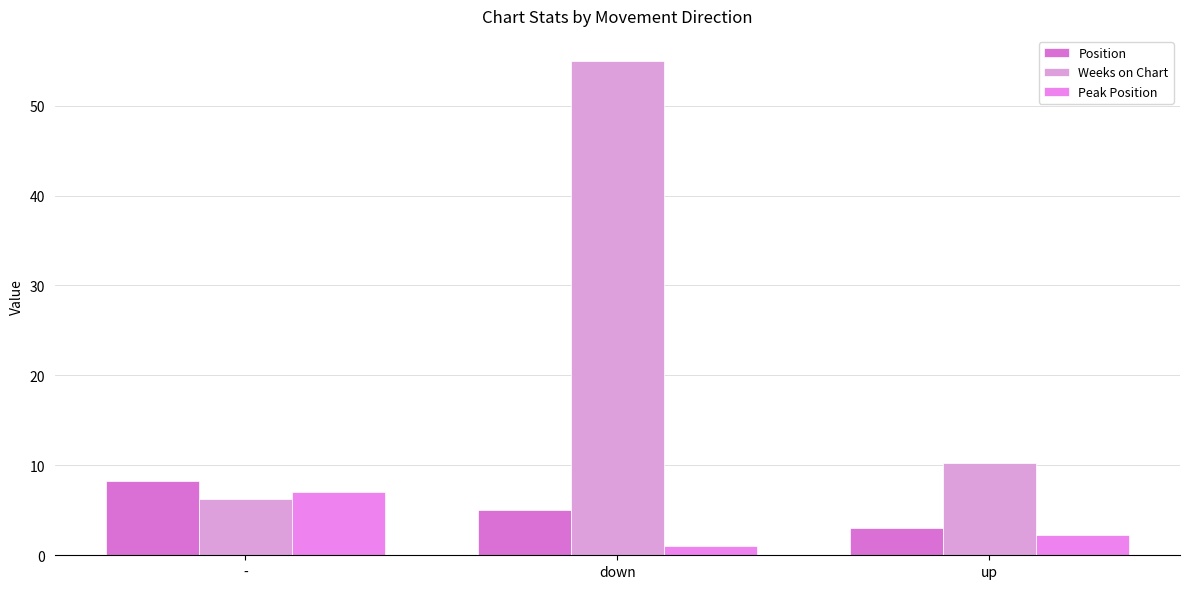

What is the difference between the maximum and second lowest values in the Weeks on Chart series?

44.8